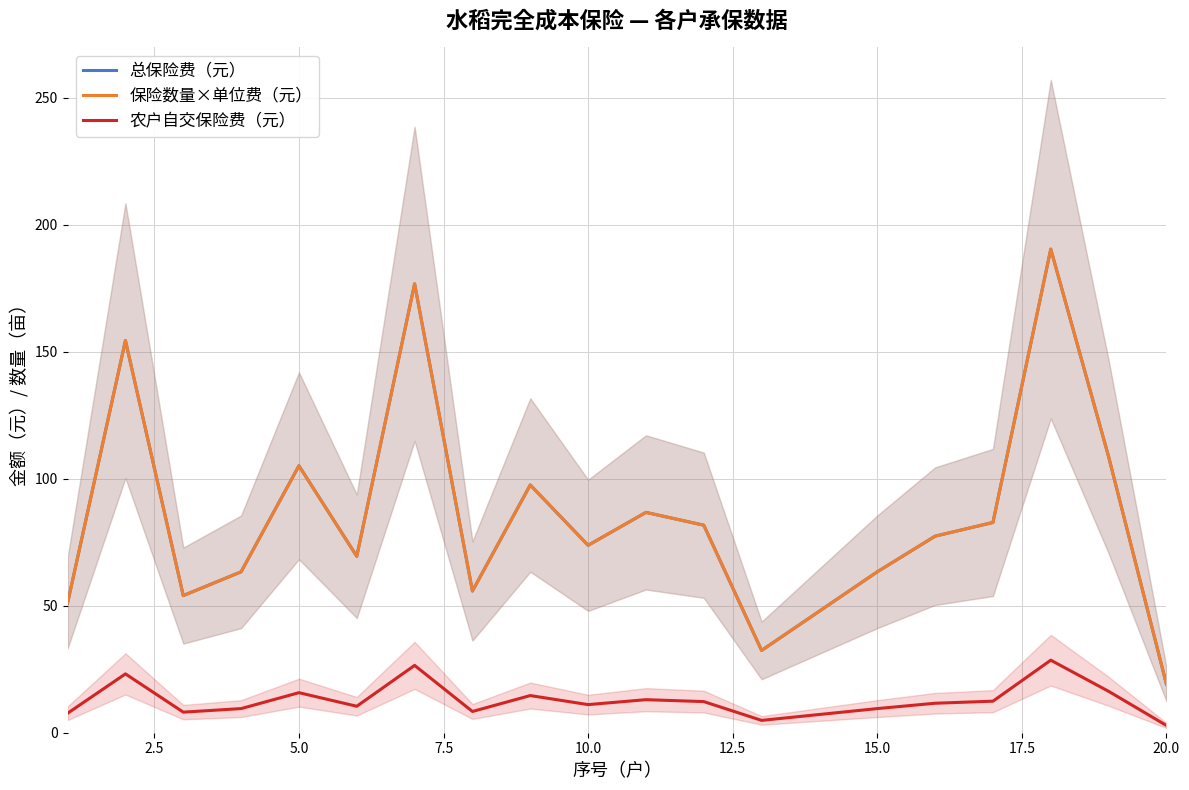

The 总保险费（元） series shows 209.1 at 2.5. True or false?

False